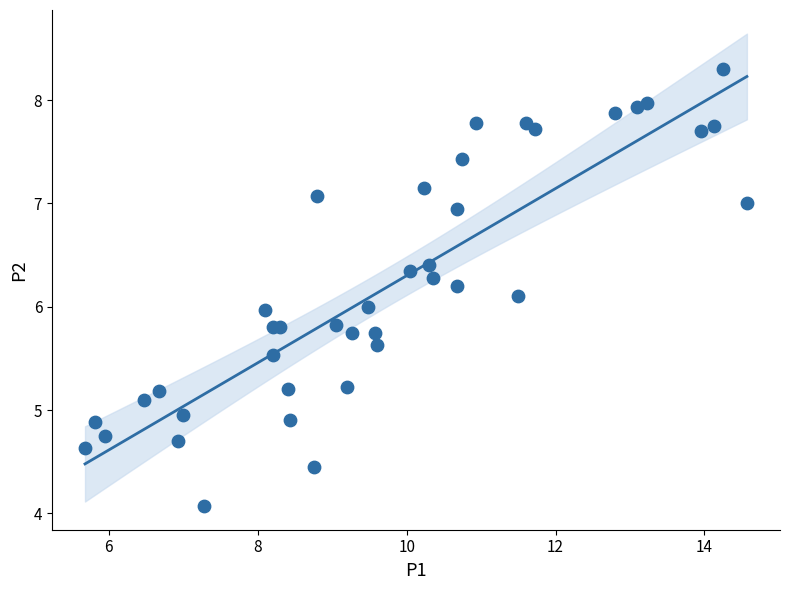

What is the range of X values (max minus min)?

8.9